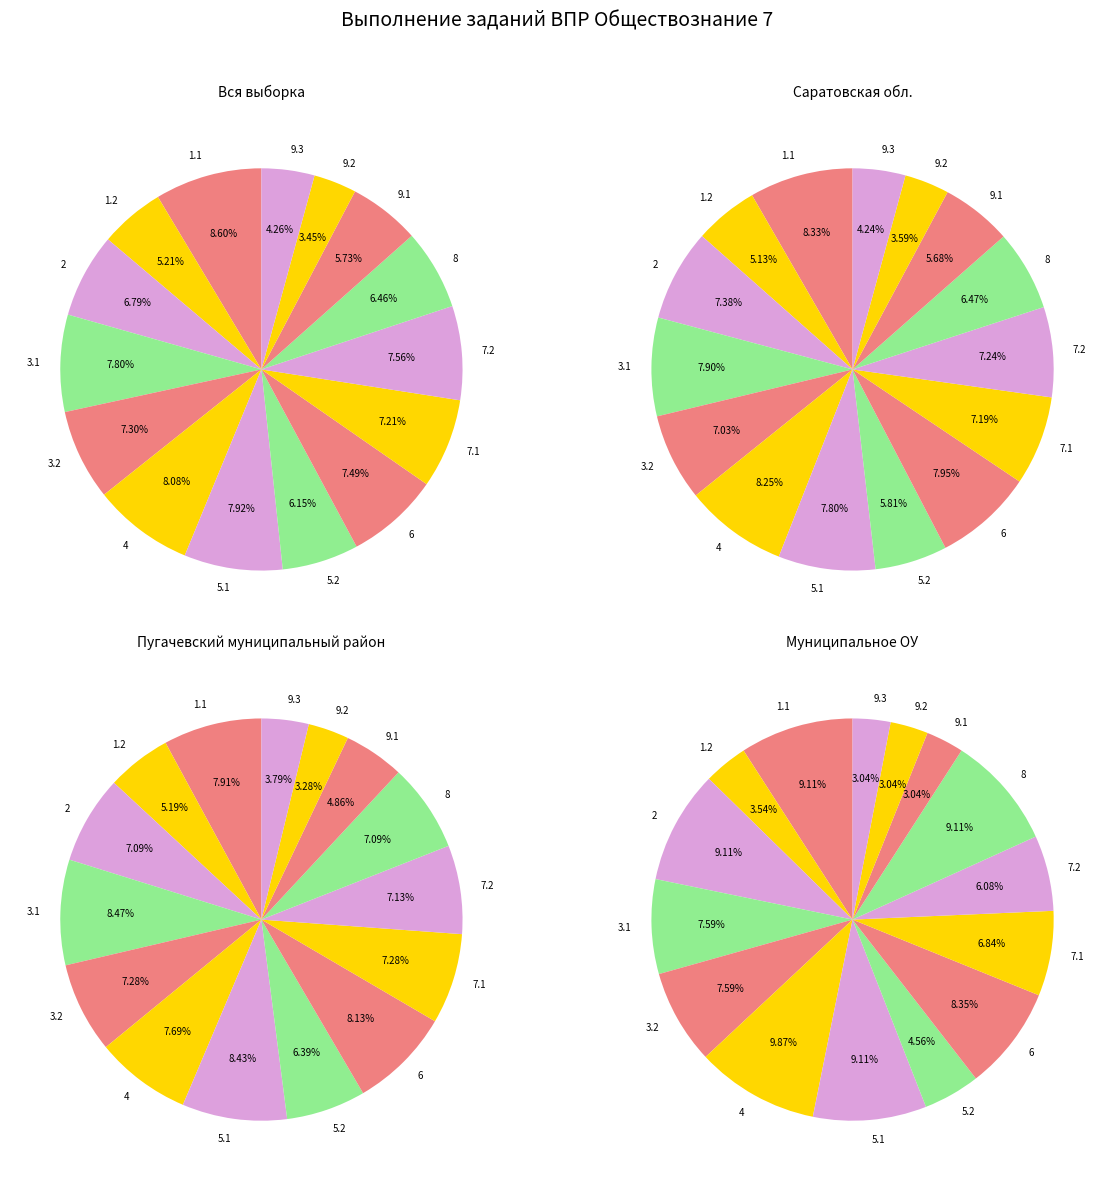

Count the number of slices in the pie.

15